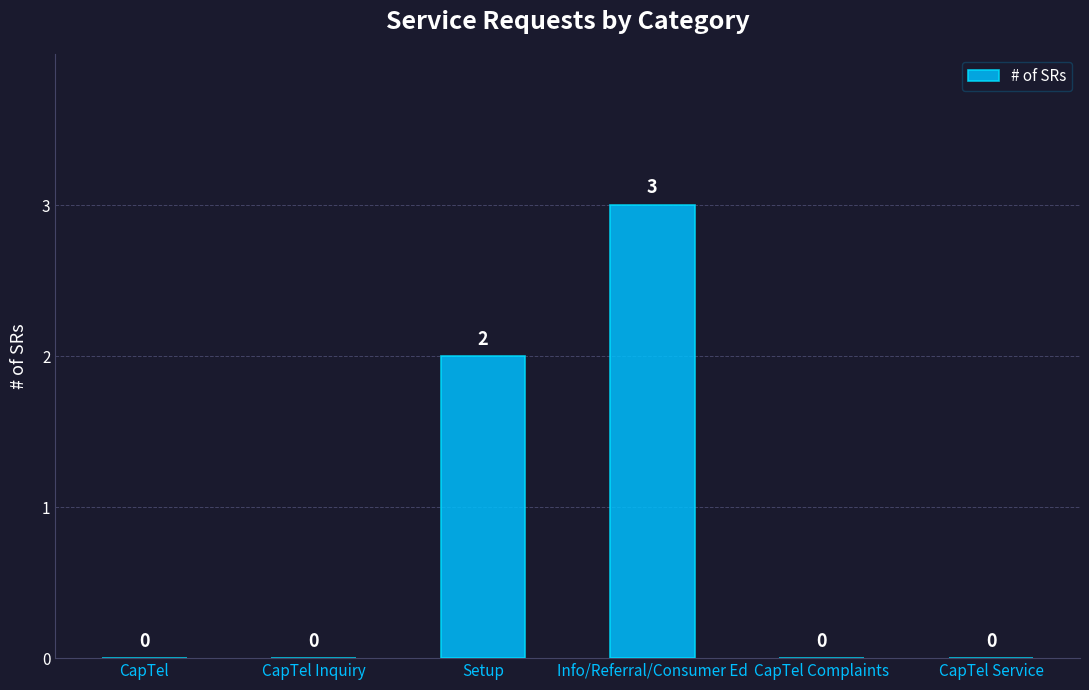

Which category has the highest value across all series?

Info/Referral/Consumer Ed